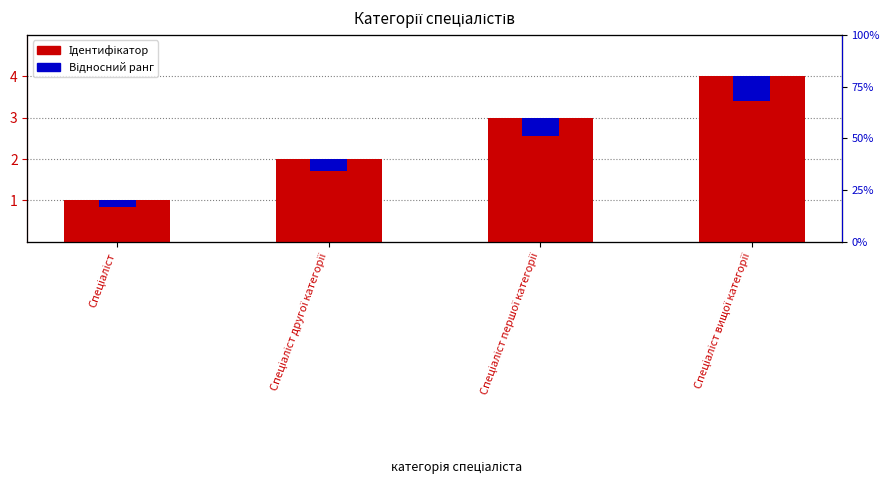

What is the label of the 2nd bar from the left?

Спеціаліст другої категорії